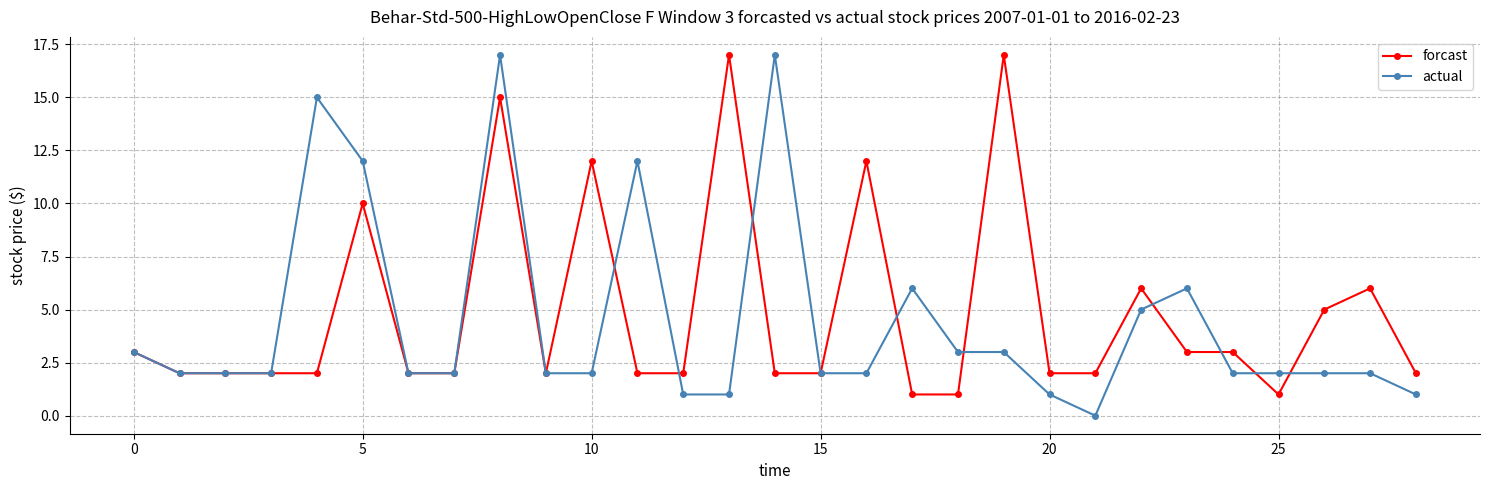

What is the maximum value shown in the chart?

17